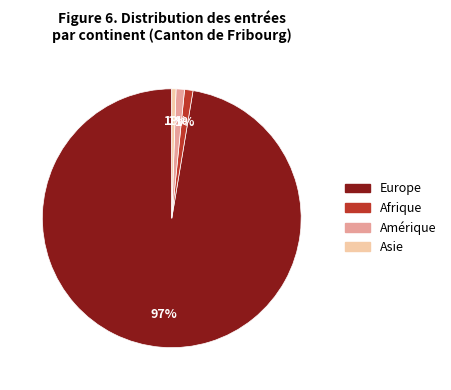

Is it true that Amérique is 11% of the pie?

False